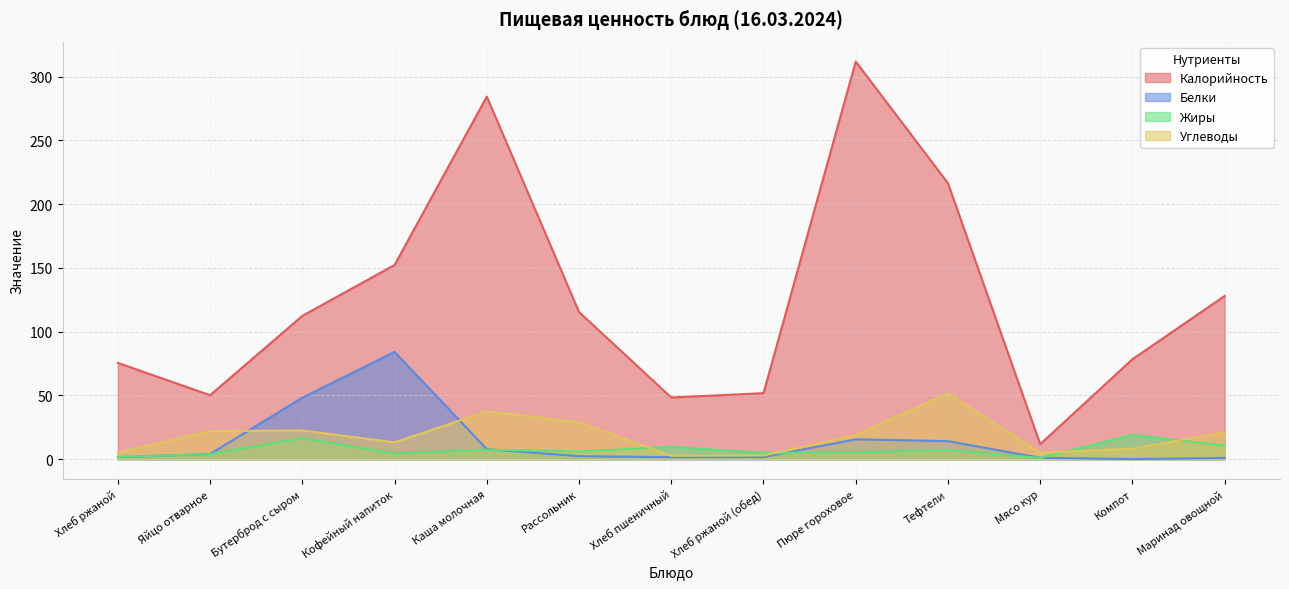

What is the sum of the Калорийность values at Хлеб ржаной (обед) and Каша молочная?

336.1